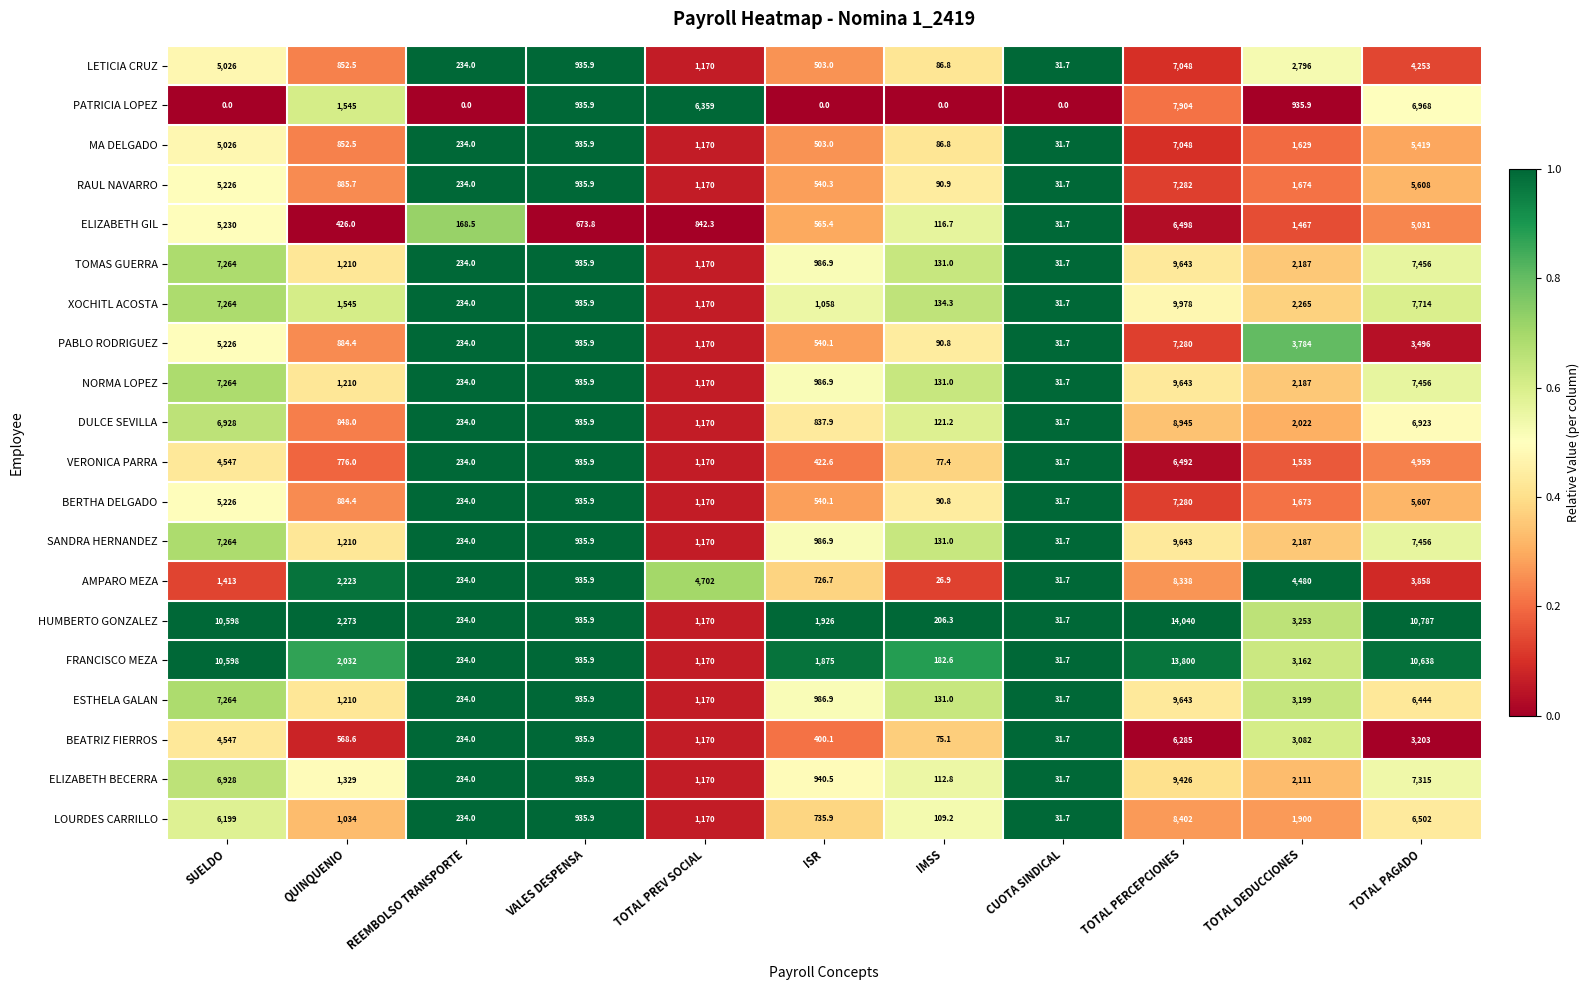

At which category is the sum across all series the highest?

TOTAL PERCEPCIONES